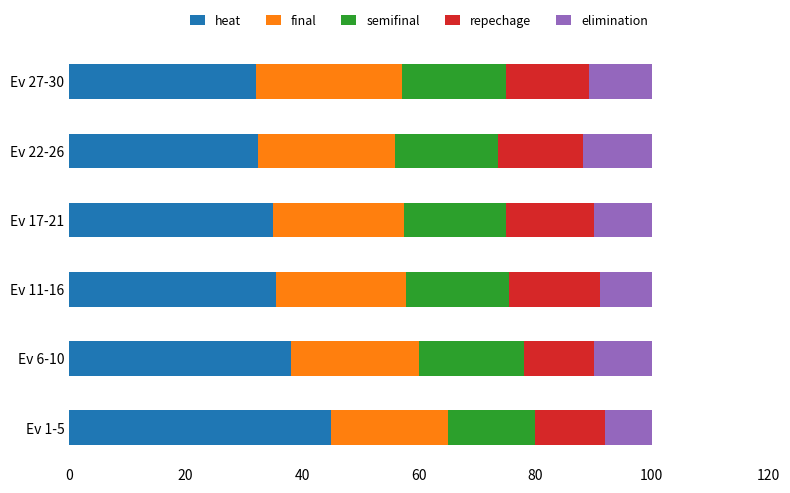

What is the highest value of the heat series?

45.0